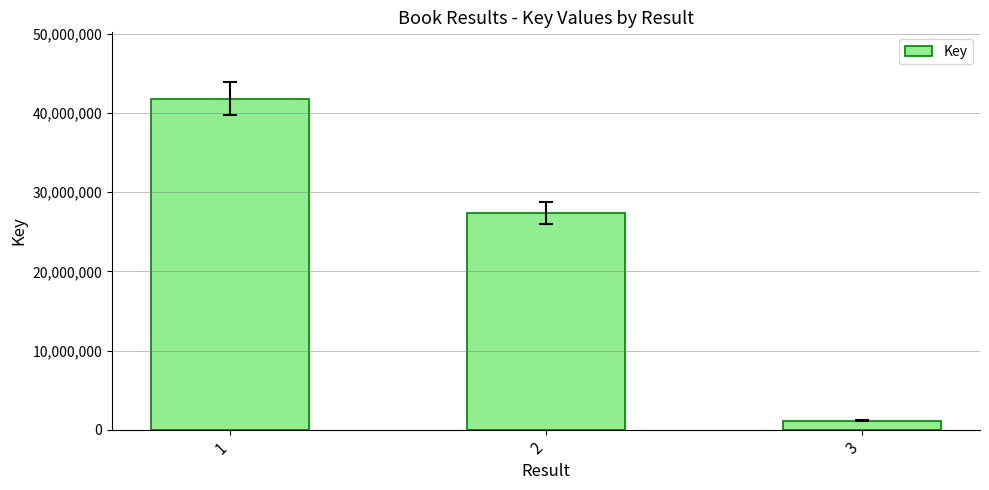

Between 2 and 3, which is larger?

2